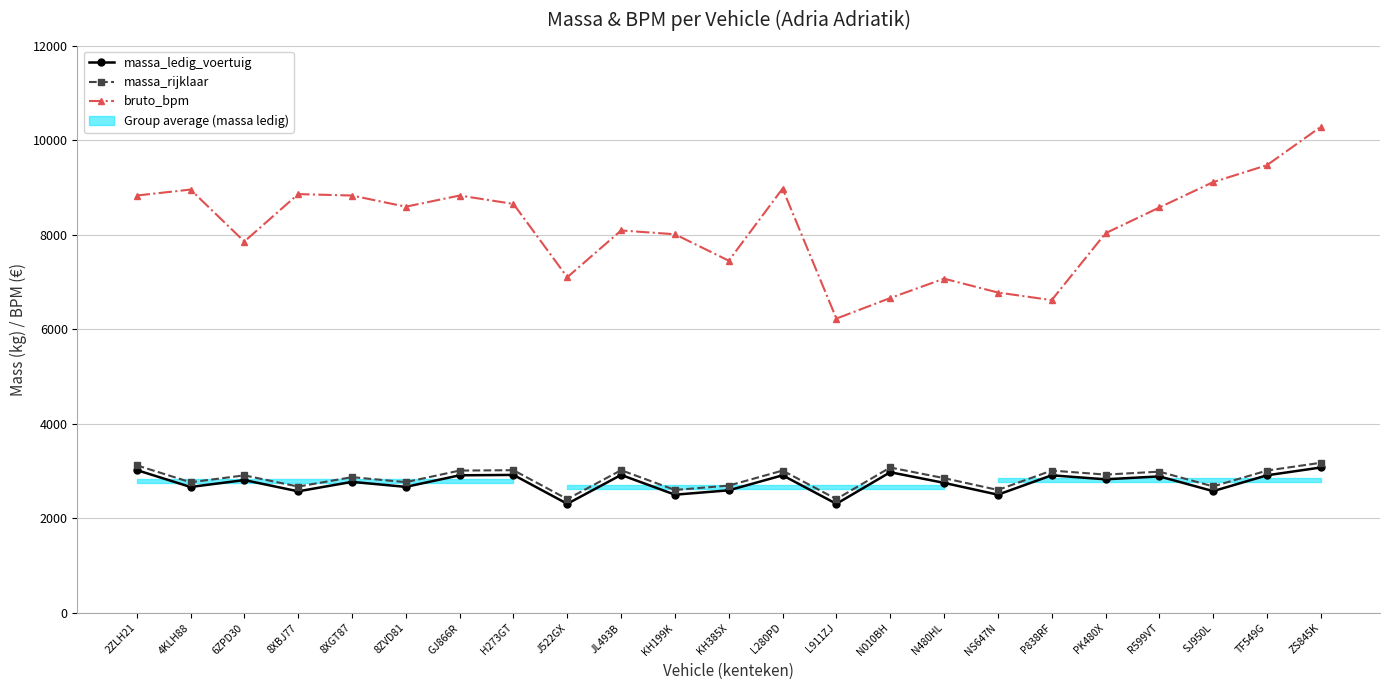

Count the number of data series in this chart.

3